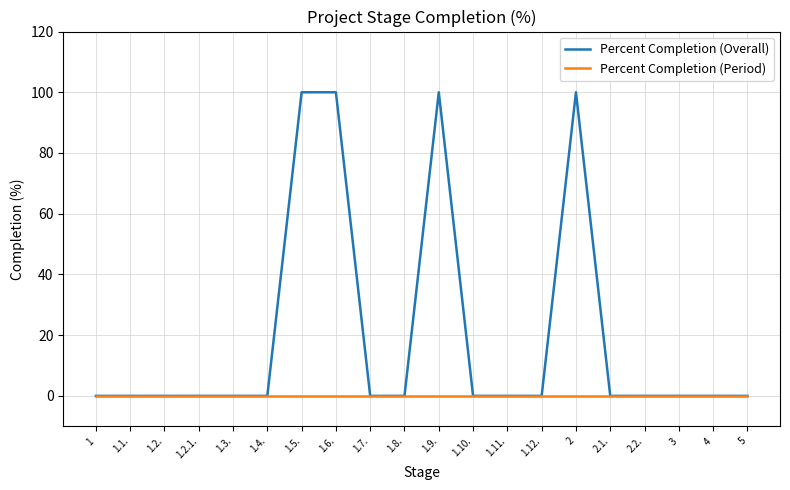

What is the total value across all series at 2?

100